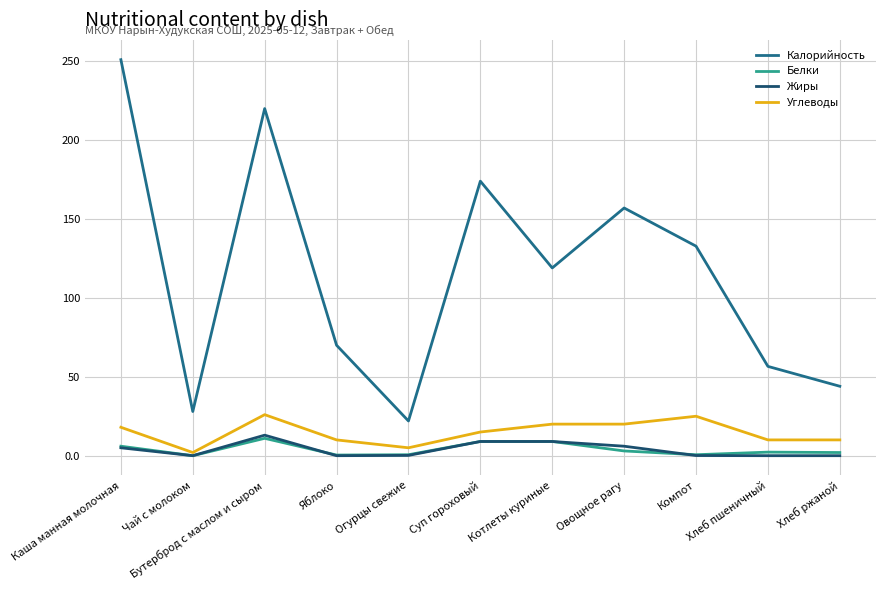

Is the value of Белки at Огурцы свежие greater than the value of Калорийность at Суп гороховый?

No